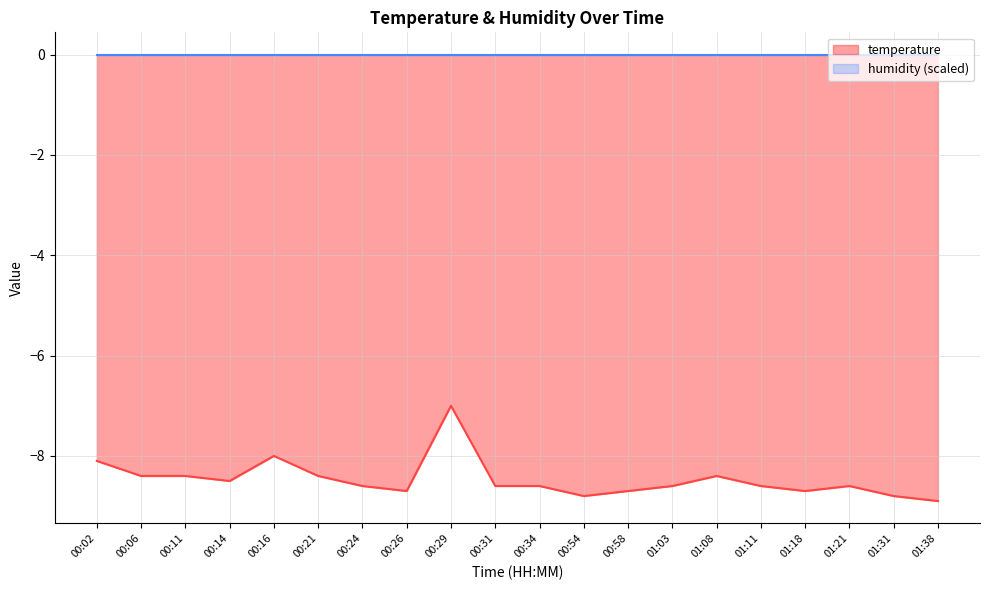

Does the chart display data point markers on the line(s)?

No